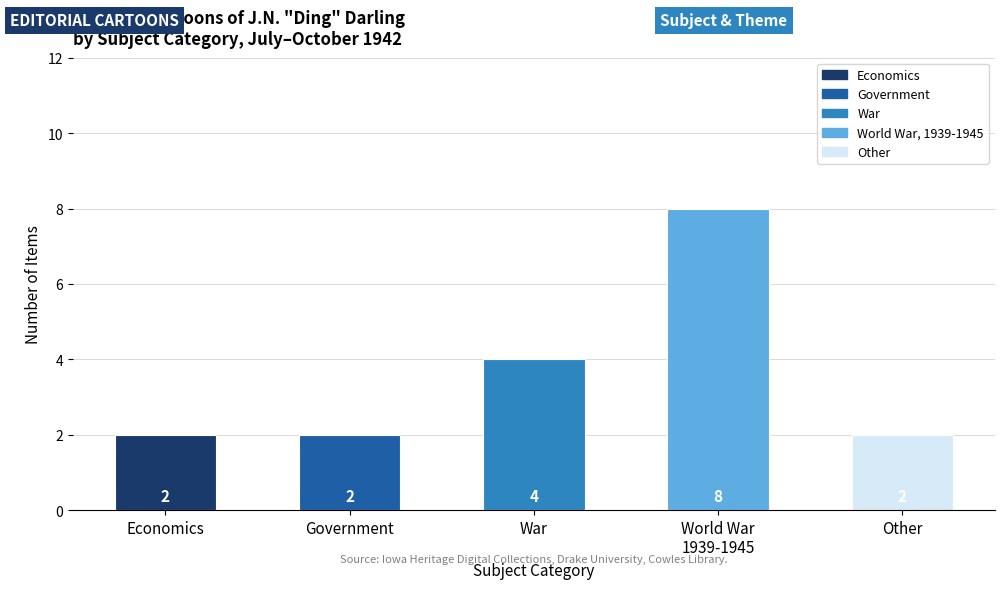

The value at Other is 2. True or false?

True